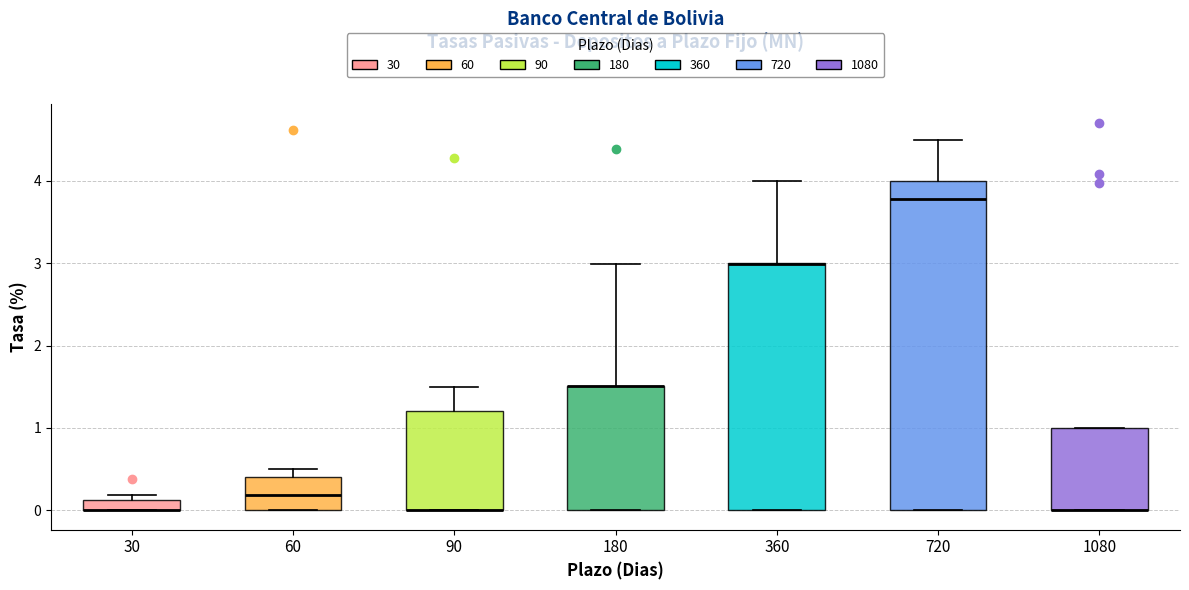

Where is the lower edge of the box at x = 360 on the y-axis? The values are not printed on the chart, so give them approximately, as read against the axis.

0.0